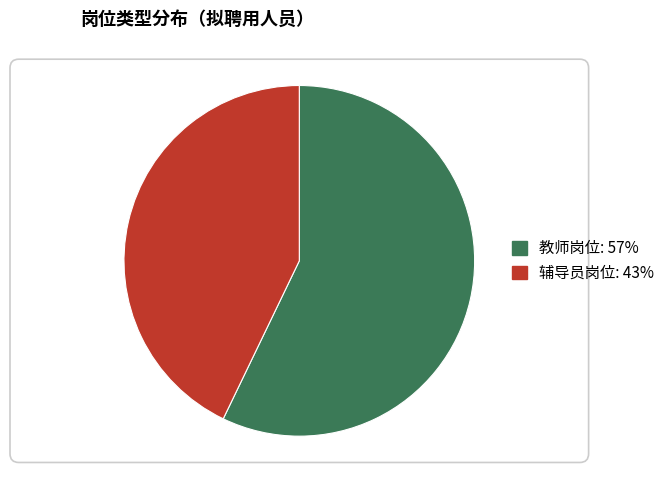

How many segments does this pie chart have?

2